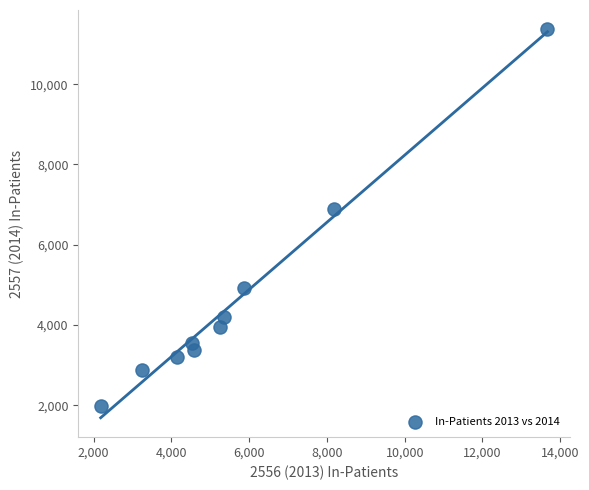

What Y value in the scatter plot is closest to 6674?

6895